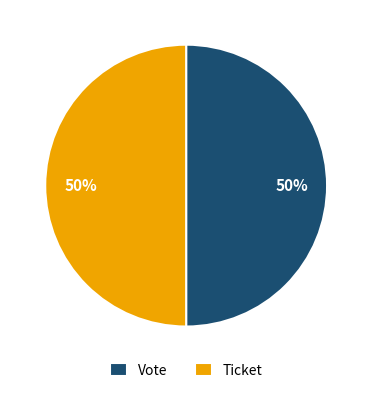

What is the ratio of the value at Ticket to the value at Vote?

1.0